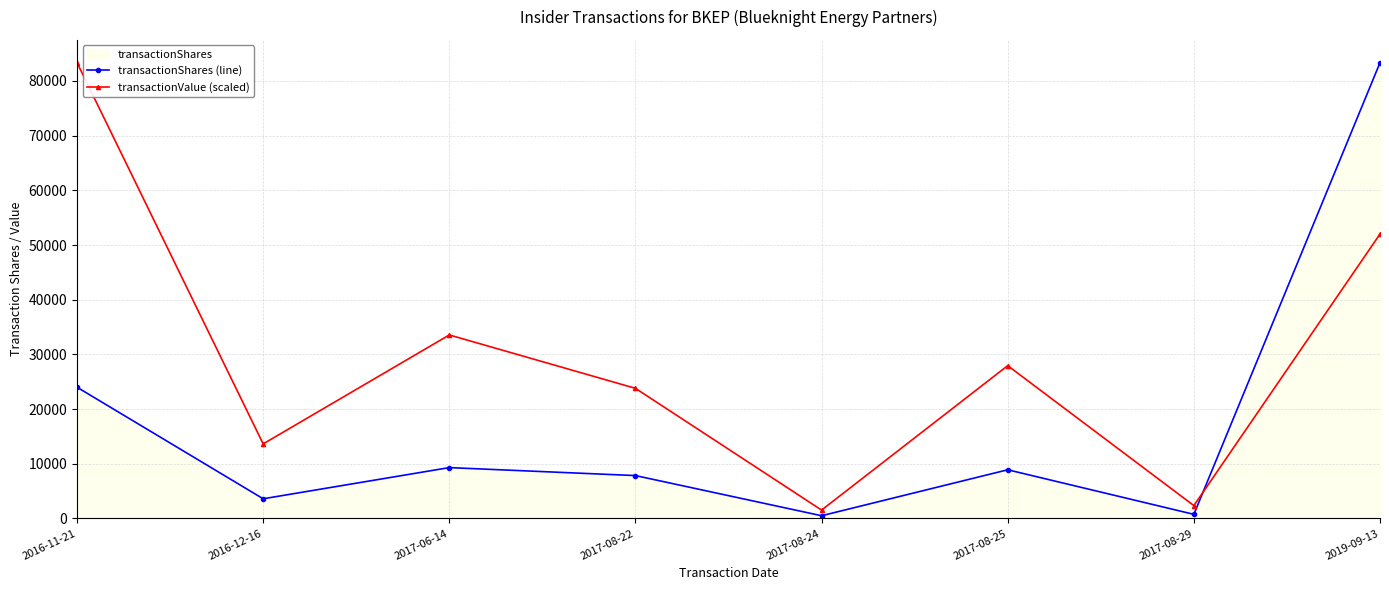

How many lines are shown in the chart?

2